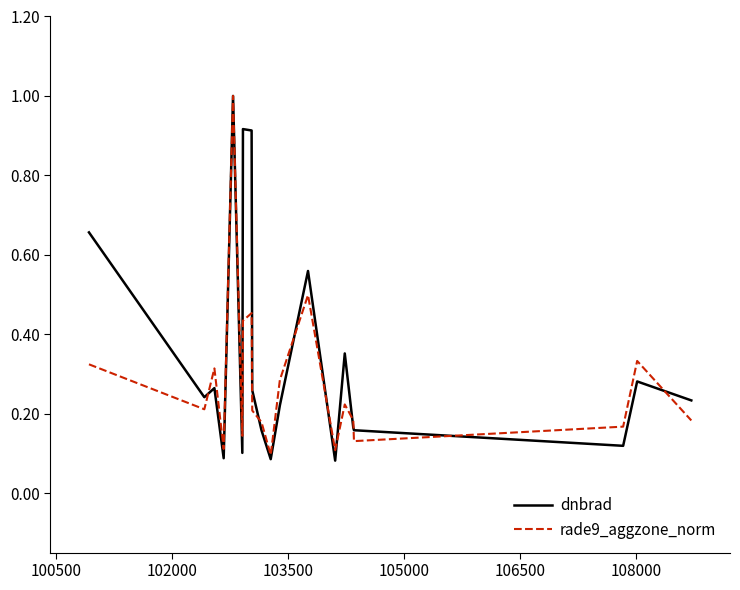

Is this an area chart (filled region under the line)?

No